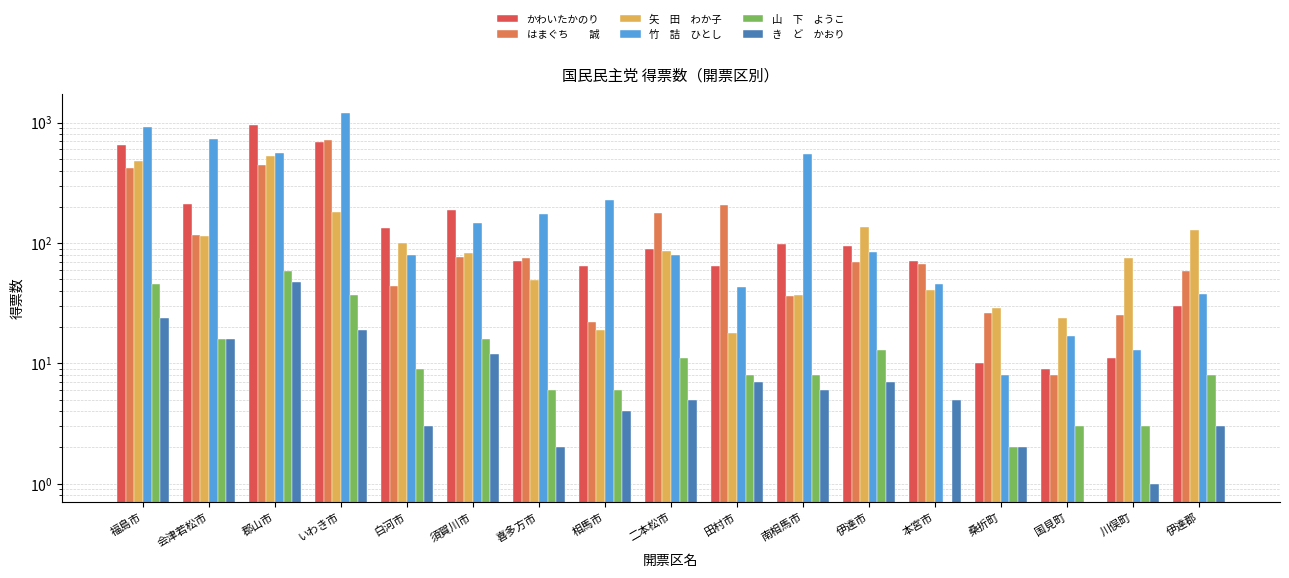

How many categories are shown in the chart?

17